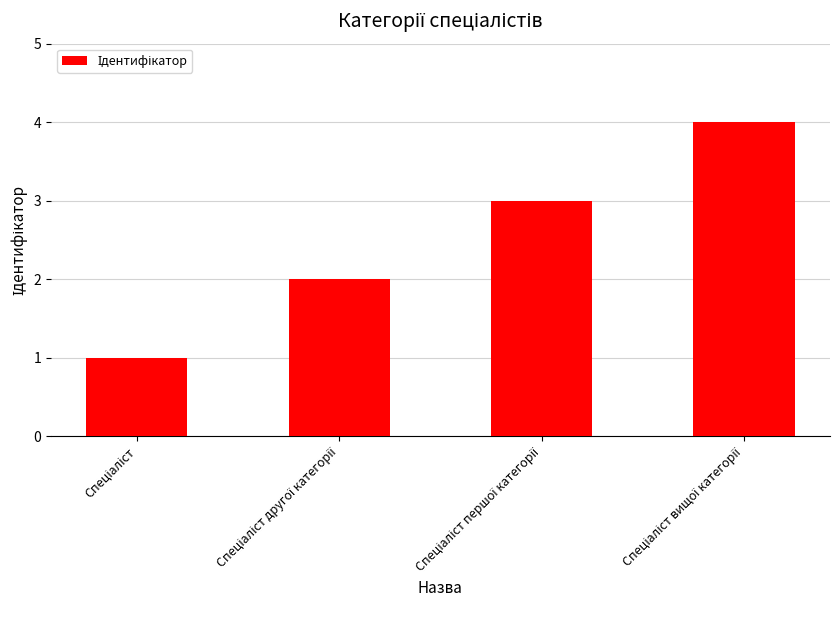

What is the maximum value shown in the chart?

4